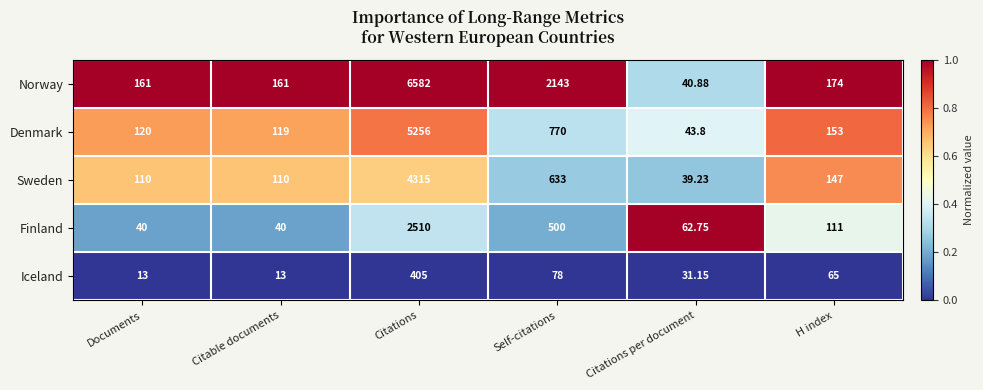

At H index, list the series in order from largest to smallest.

Norway, Denmark, Sweden, Finland, Iceland